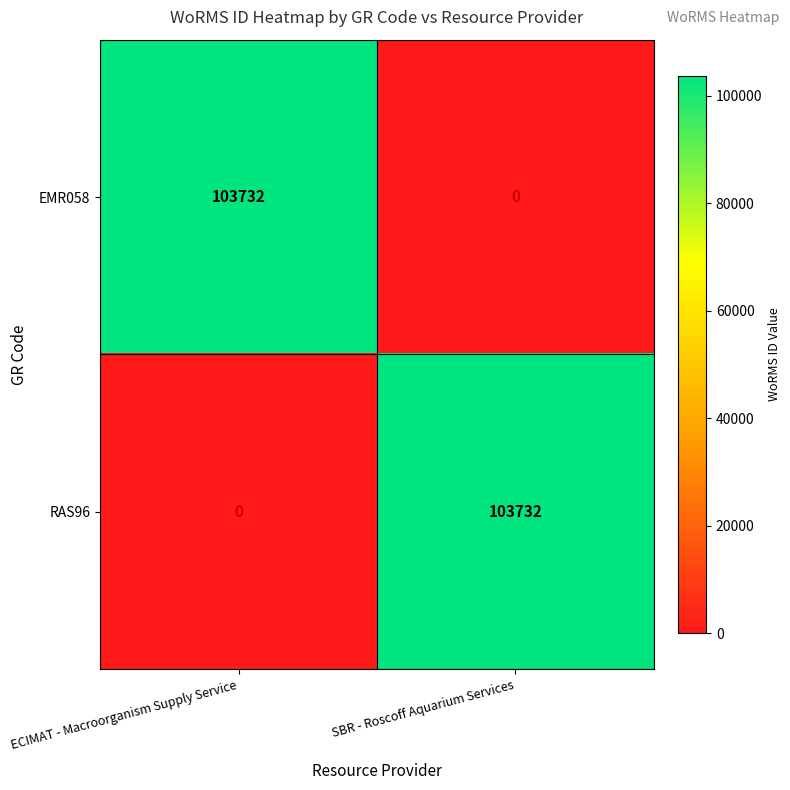

At which label is RAS96 closest to 51866?

ECIMAT - Macroorganism Supply Service